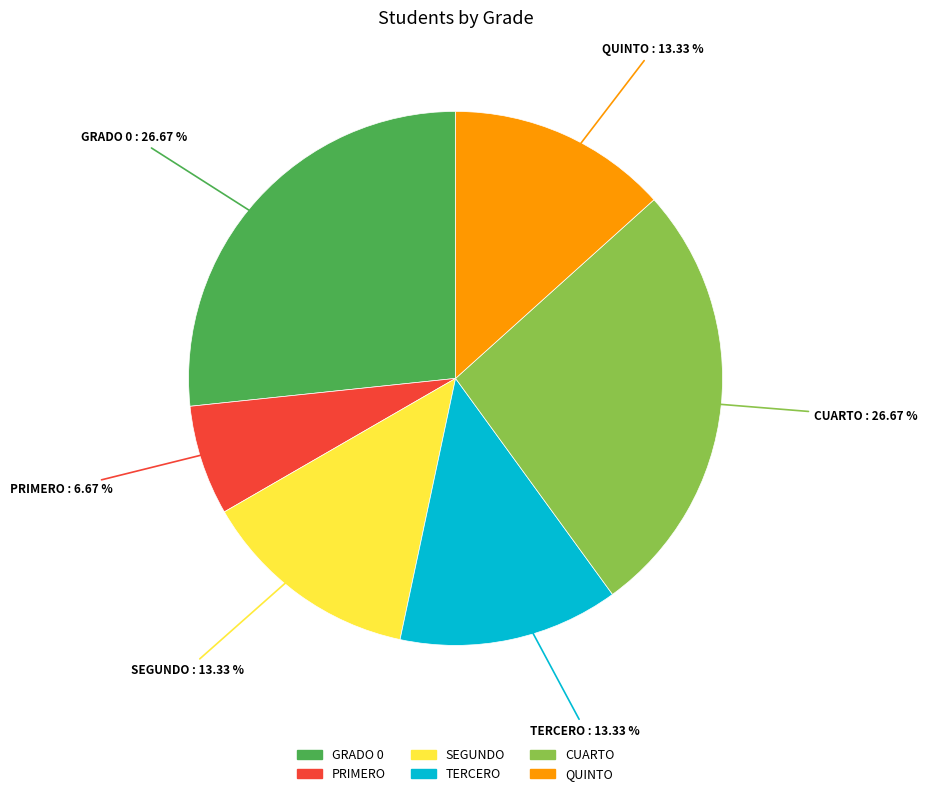

To the nearest percent, what is the average slice percentage?

17%